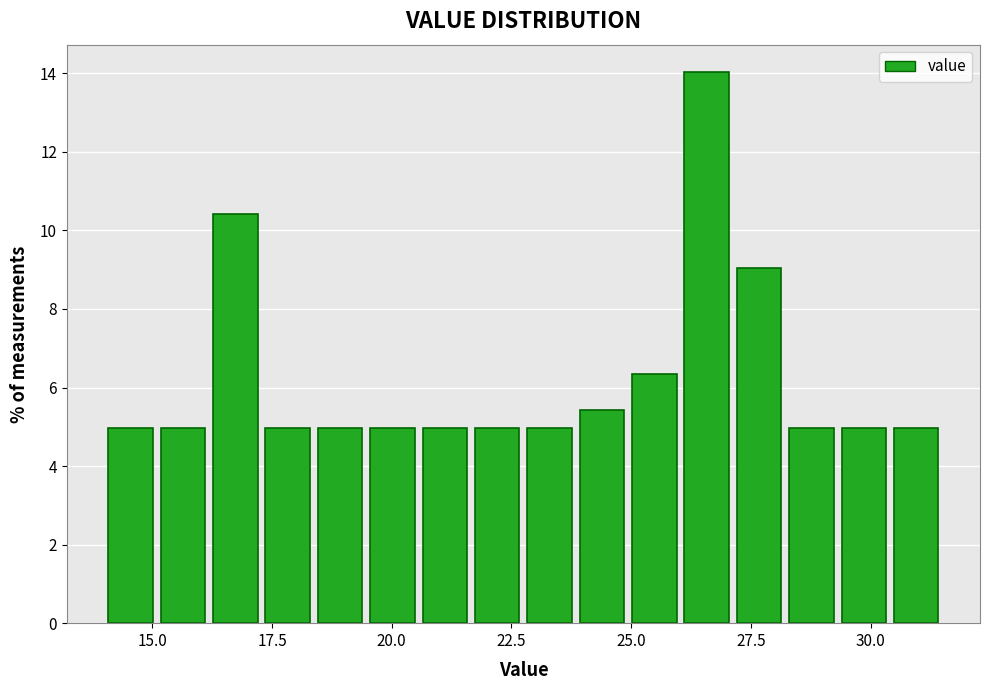

Around what value on the x-axis is the tallest bar? Give the approximate position of its centre, as read against the axis.

26.5